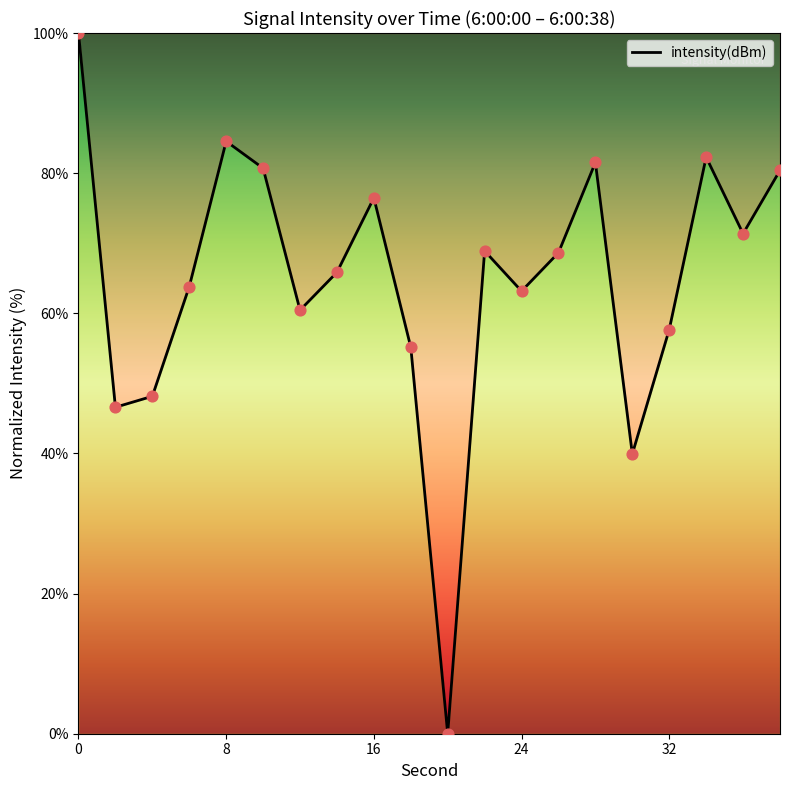

What is the maximum value shown in the chart?

100.0